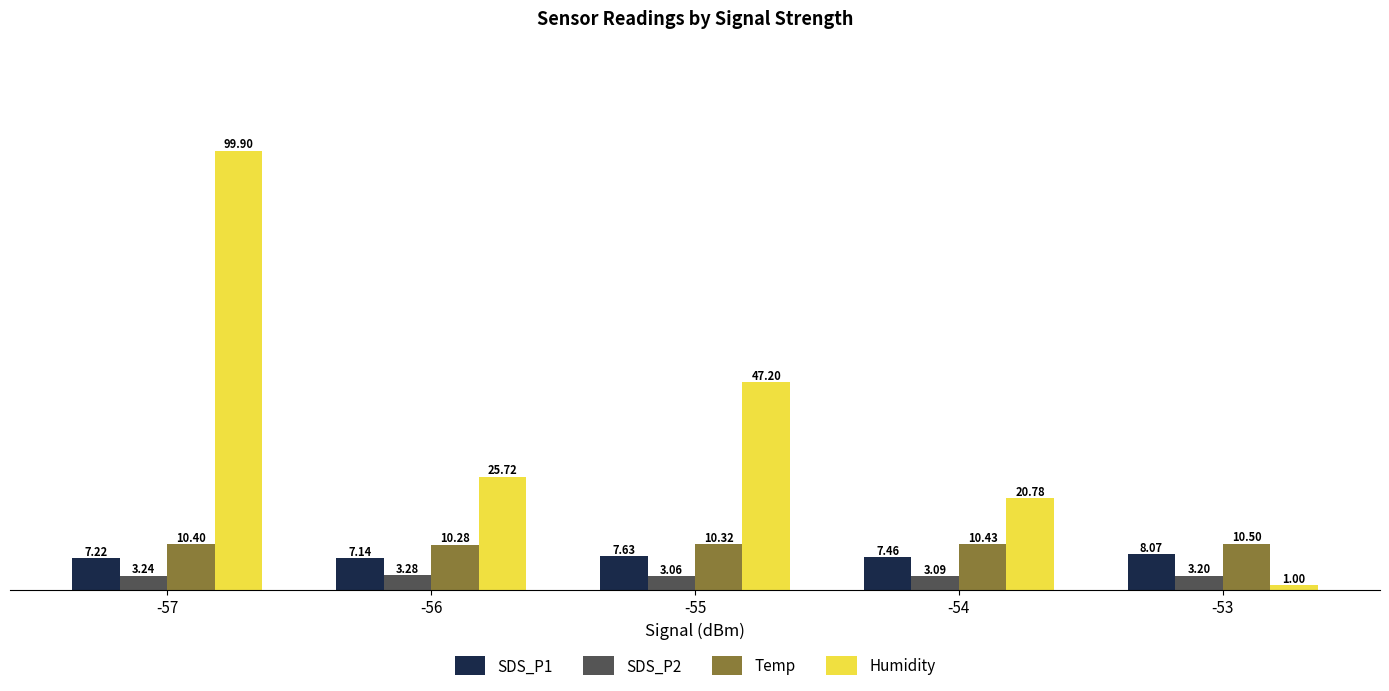

Rank the categories by SDS_P1 value from lowest to highest.

-56, -57, -54, -55, -53